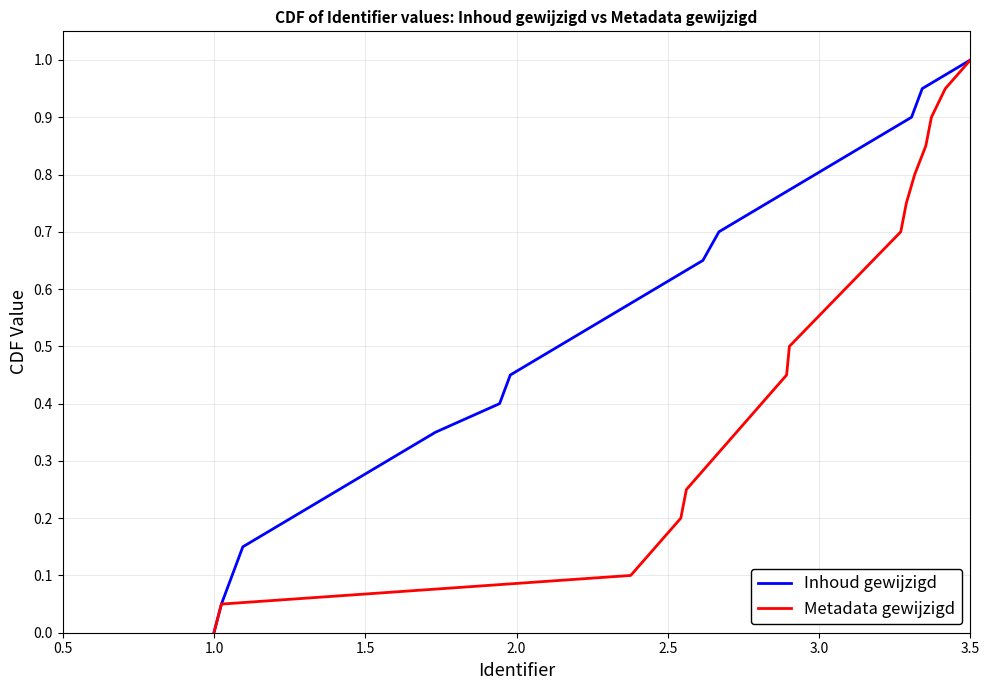

True or false: Metadata gewijzigd and Inhoud gewijzigd intersect in this chart.

False